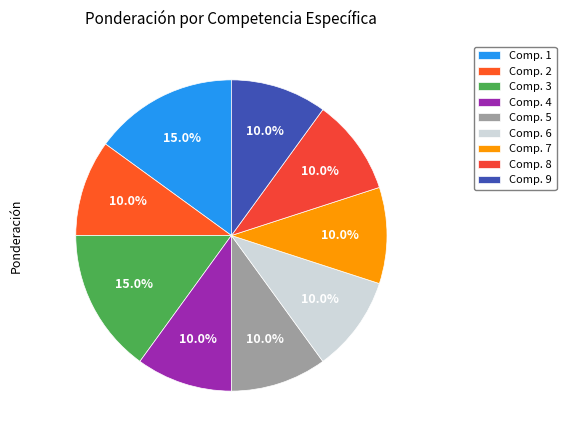

Is there a majority slice in this chart?

No